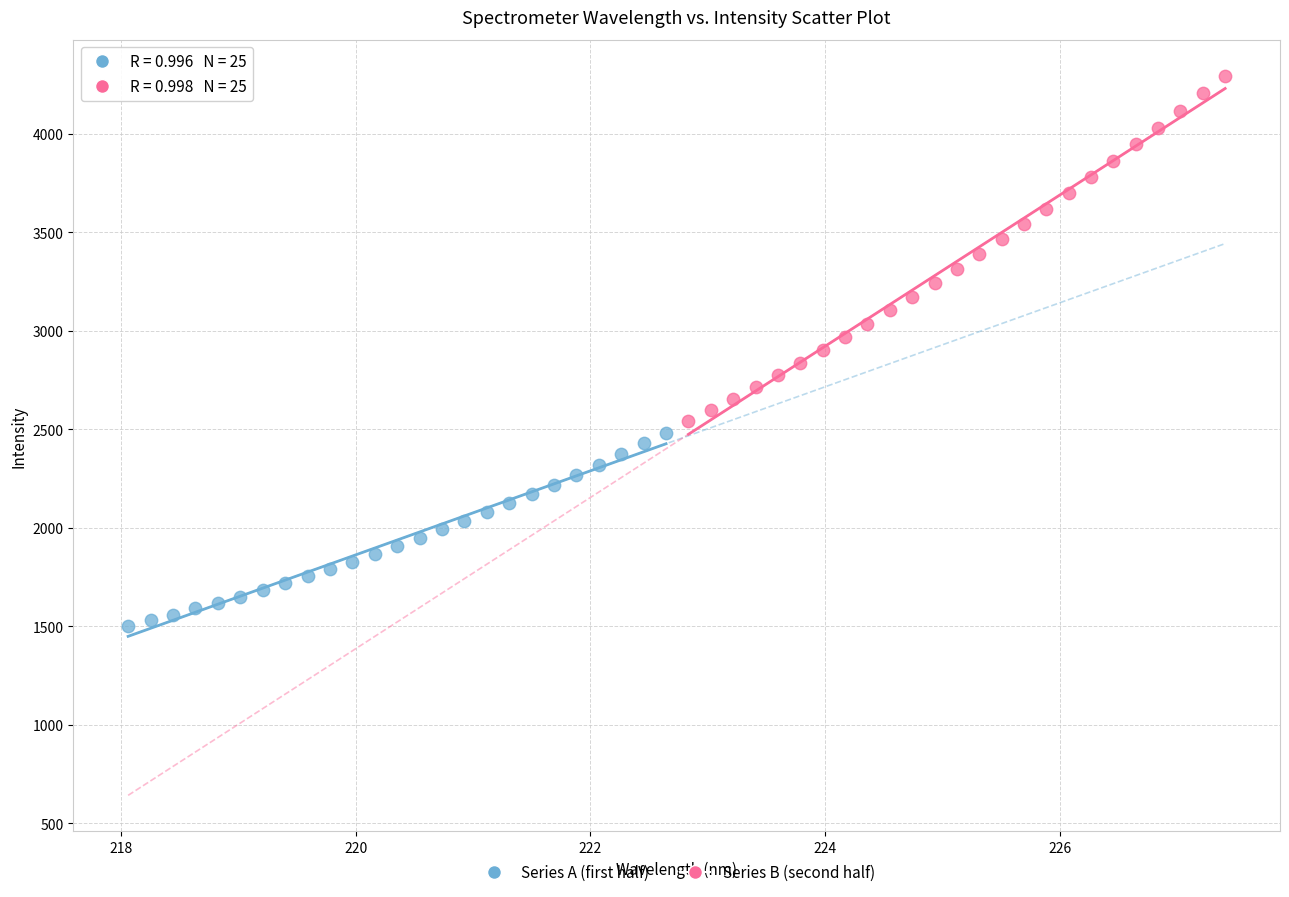

Which series reaches the maximum Y coordinate?

Series B (second half)